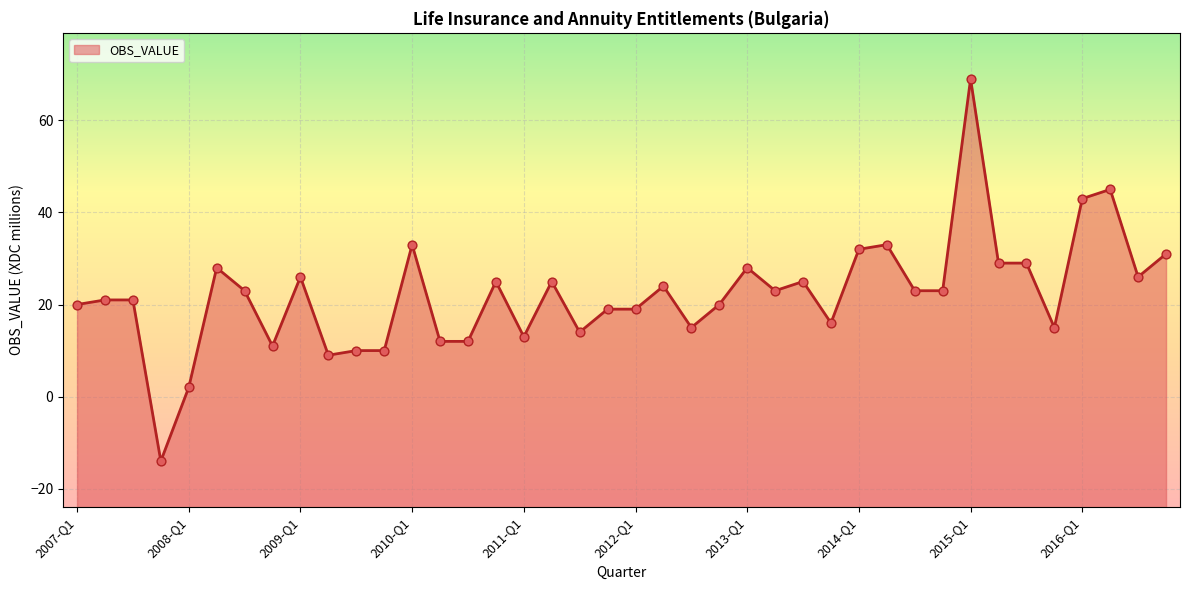

Between 2014-Q1 and 2011-Q4, which is larger?

2014-Q1